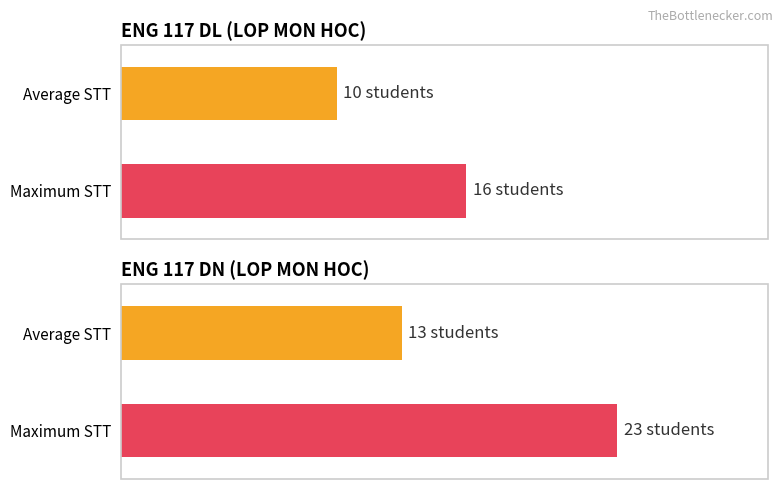

Which series has the largest total across all categories?

Maximum utilization